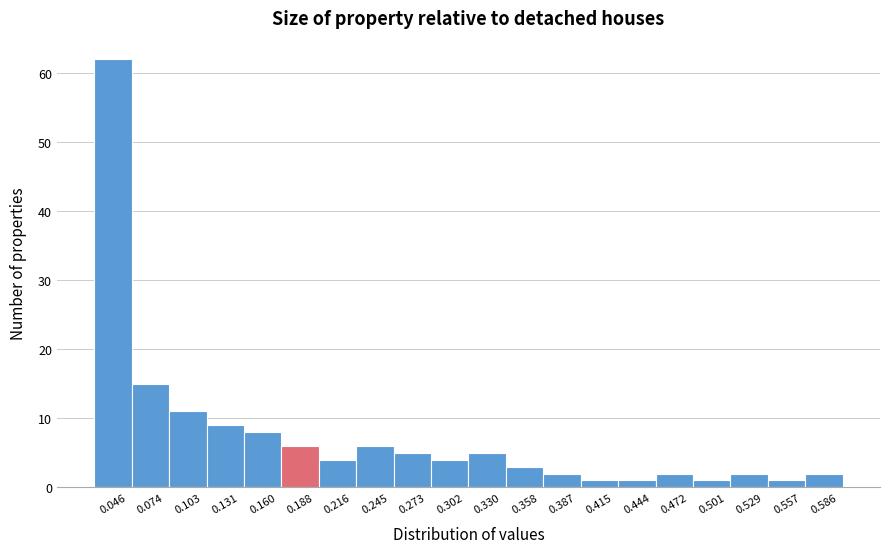

Reading left to right, list every bar in this chart as the range it spans on the x-axis followed by its height. Neither the bar edges nor the heights are printed on the chart, so give them approximately, as read against the axes.

0.030 to 0.060: 62
0.060 to 0.090: 15
0.090 to 0.115: 11
0.115 to 0.145: 9
0.145 to 0.175: 8
0.175 to 0.200: 6
0.200 to 0.230: 4
0.230 to 0.260: 6
0.260 to 0.285: 5
0.285 to 0.315: 4
0.315 to 0.345: 5
0.345 to 0.375: 3
0.375 to 0.400: 2
0.400 to 0.430: 1
0.430 to 0.460: 1
0.460 to 0.485: 2
0.485 to 0.515: 1
0.515 to 0.545: 2
0.545 to 0.570: 1
0.570 to 0.600: 2